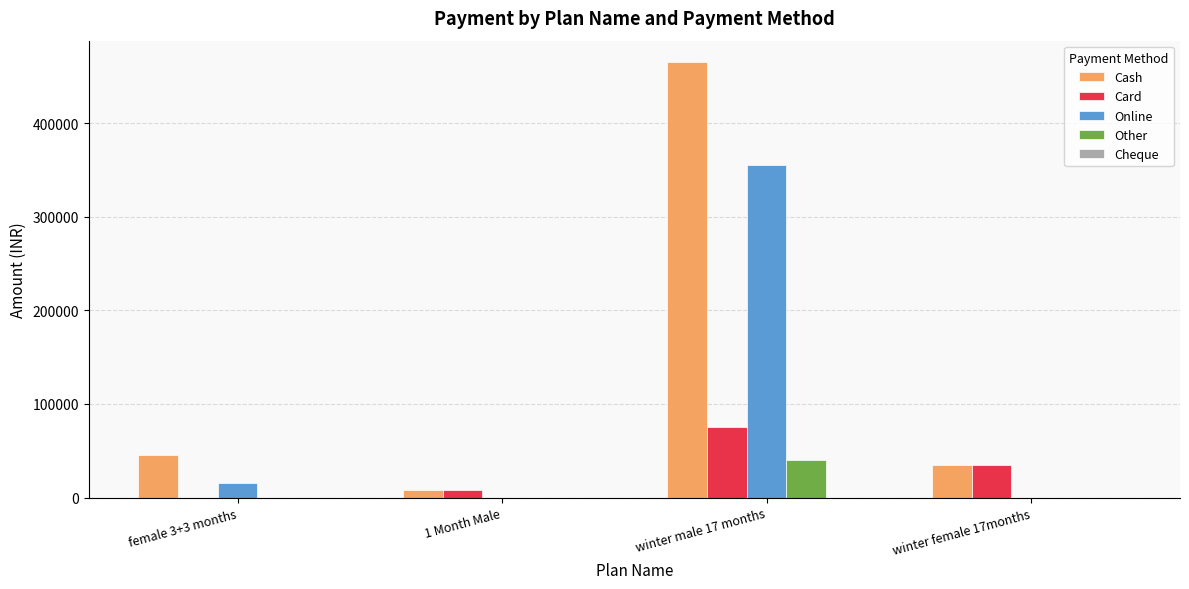

Which series has the largest total across all categories?

Cash